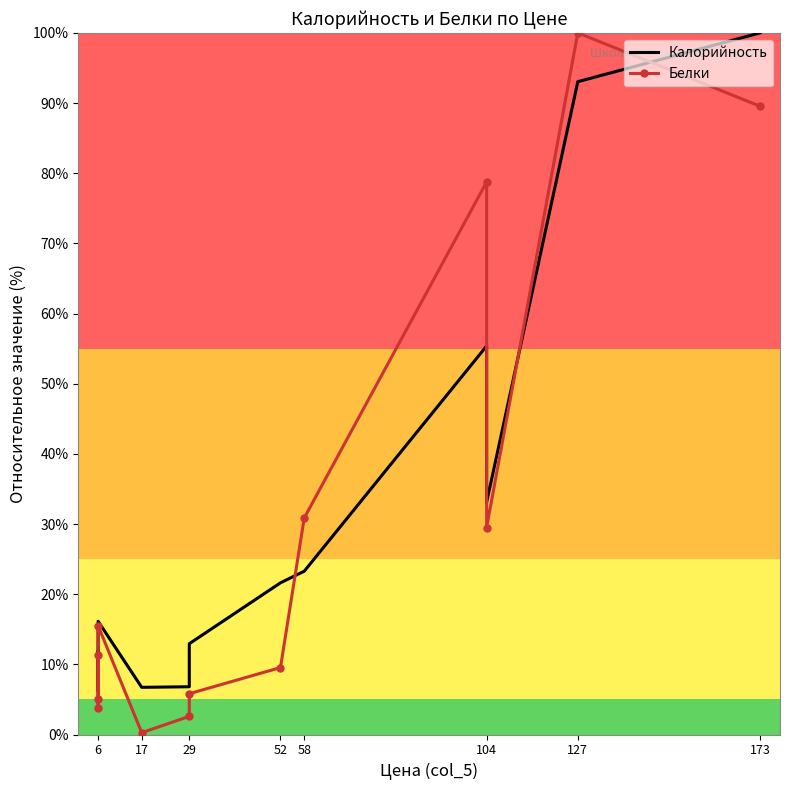

Rank the series by their maximum value, from highest to lowest.

Калорийность, Белки